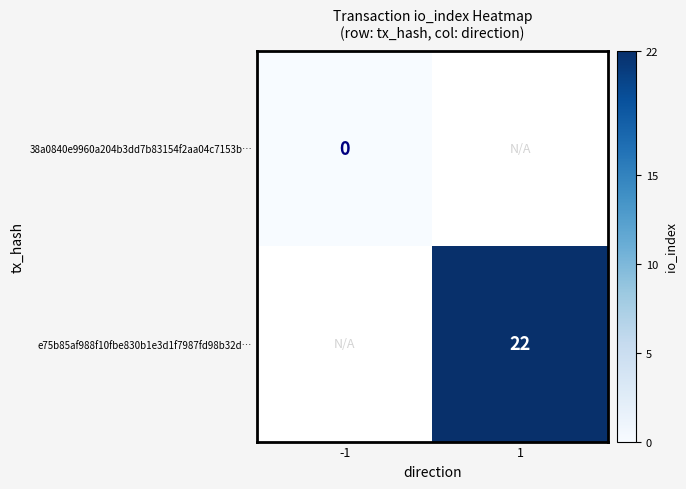

Is the value of 38a0840e9960a204b3dd7b83154f2aa04c7153b… at -1 greater than the value of e75b85af988f10fbe830b1e3d1f7987fd98b32d… at 1?

No